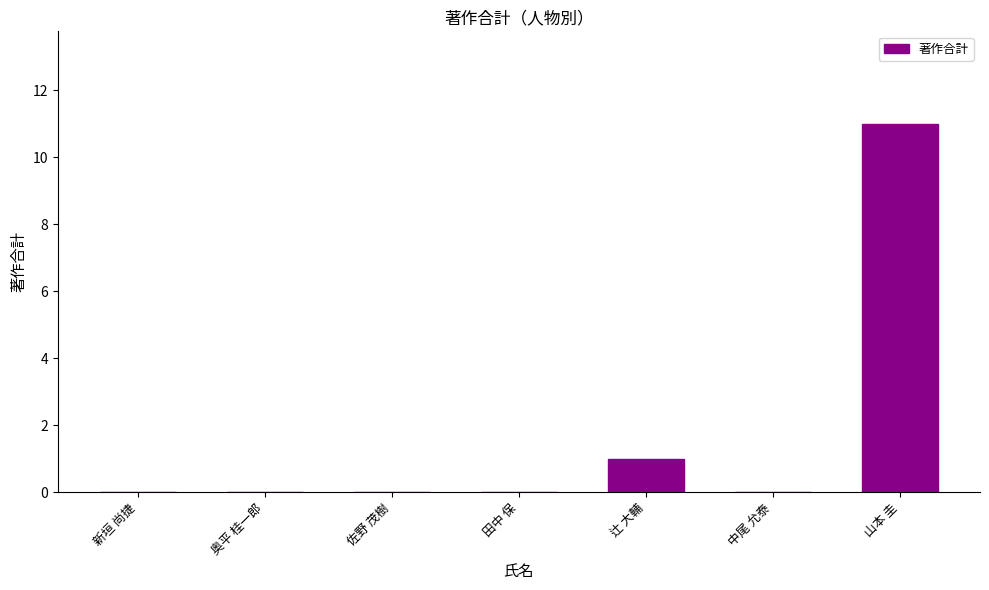

Are the bars horizontal?

No